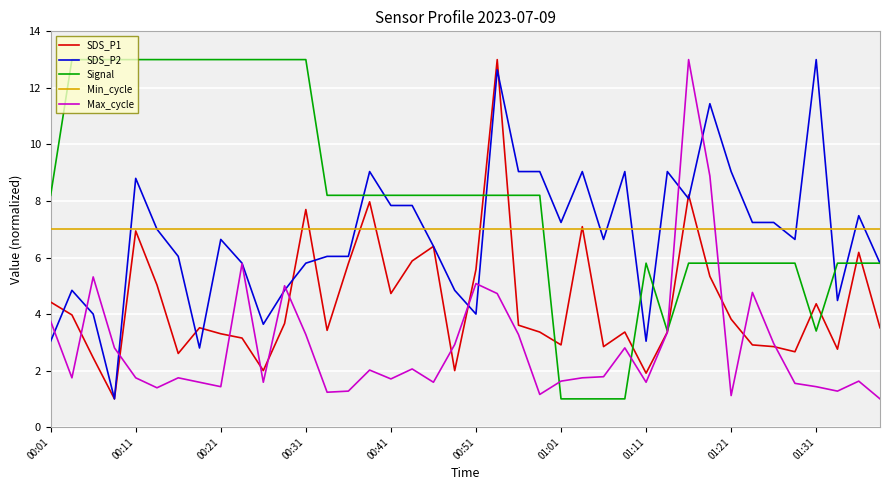

Which series has the largest total across all categories?

Signal